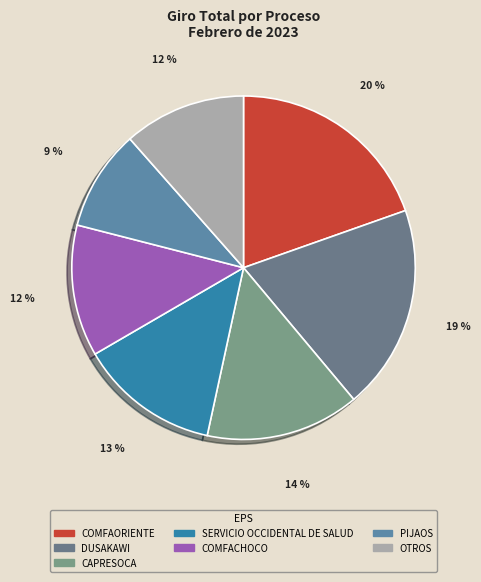

To the nearest percent, what portion does COMFACHOCO represent?

12%